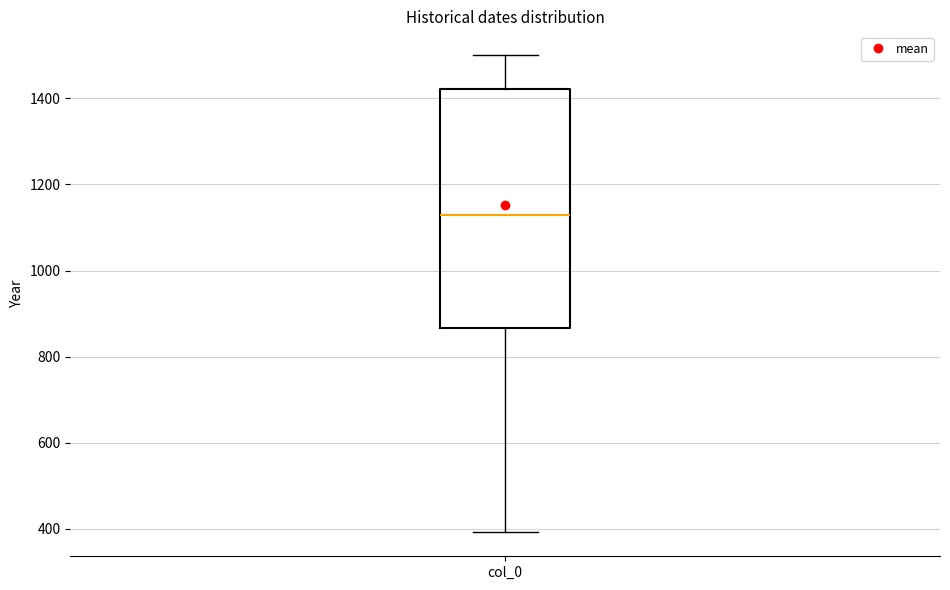

Read this box plot against the y-axis: the position of the median line, the range covered by the box, and the ends of both whiskers. The values are not printed on the chart, so give them approximately, as read against the axis.

median 1120, box 860 to 1420, whiskers 400 to 1500